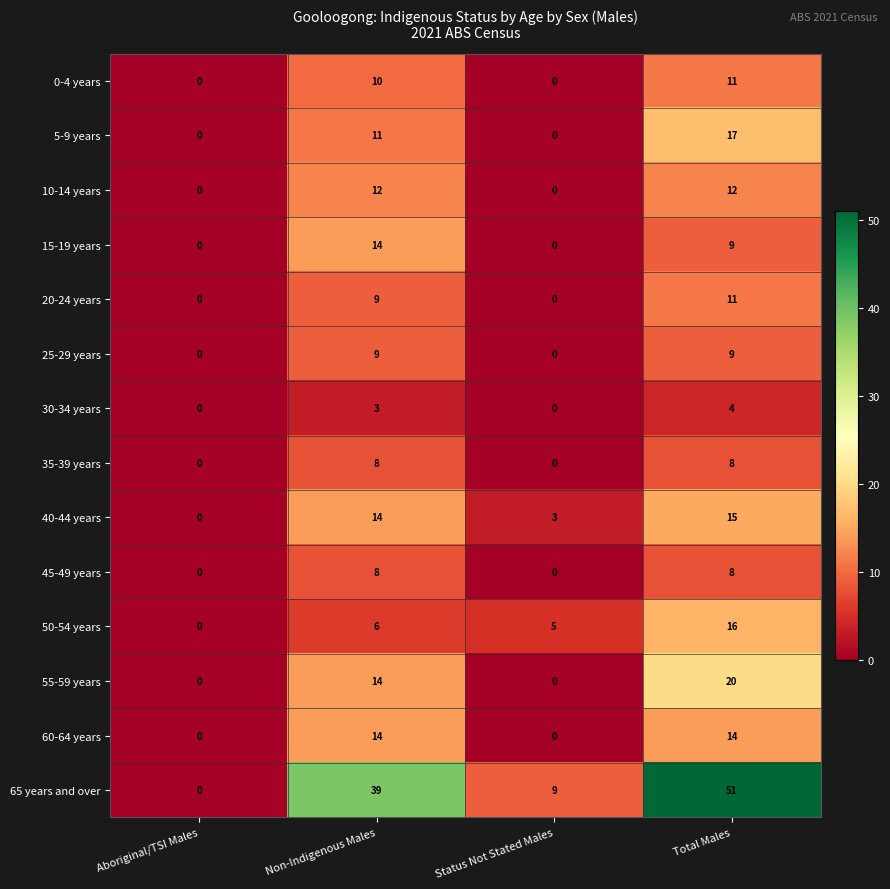

Which series has the widest spread of values?

65 years and over